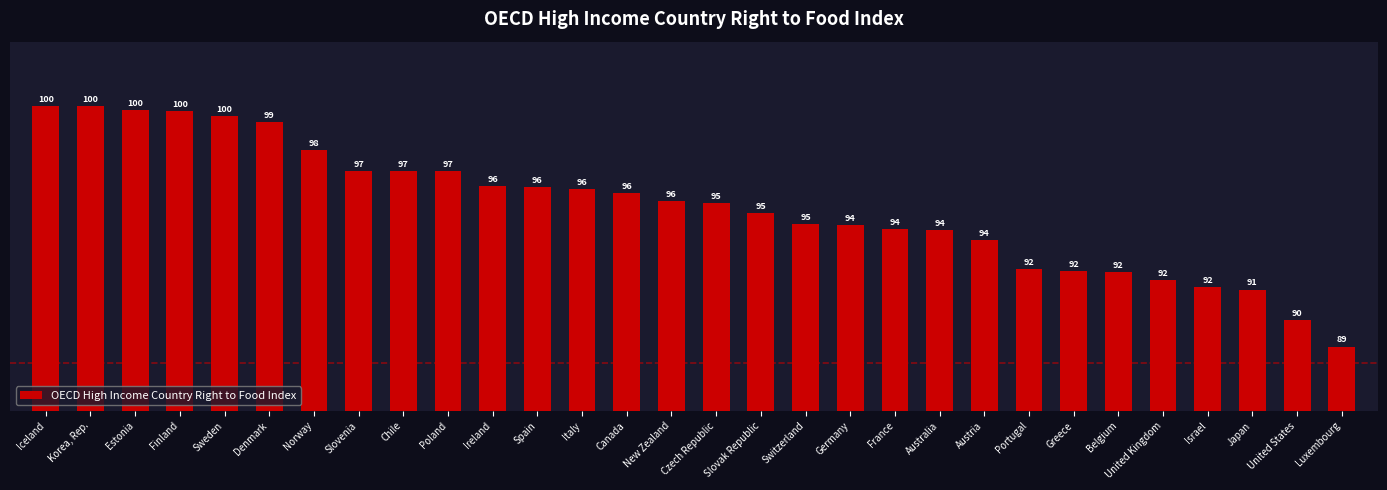

What is the smallest value displayed?

88.8